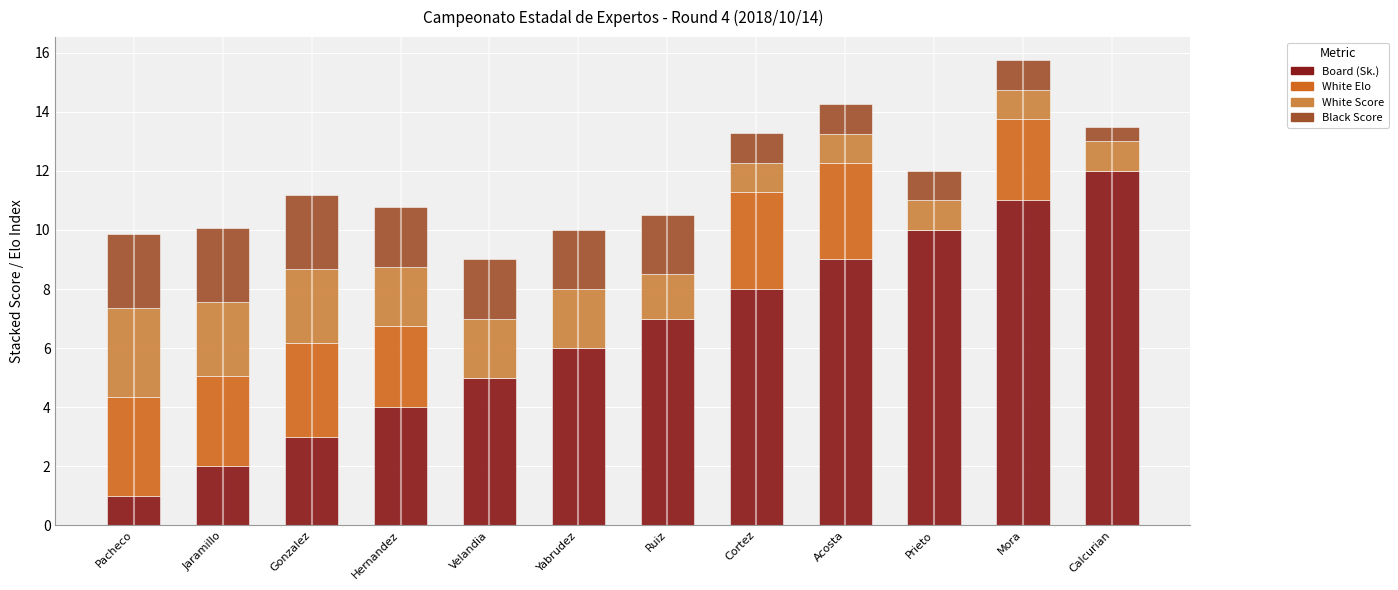

What is the sum of all Board (Sk.) values?

78.0